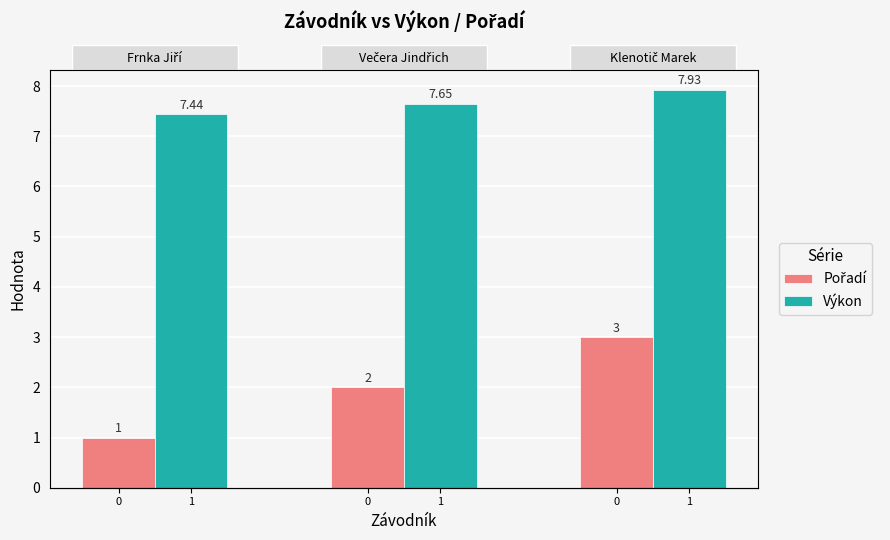

How many groups of bars are there?

3